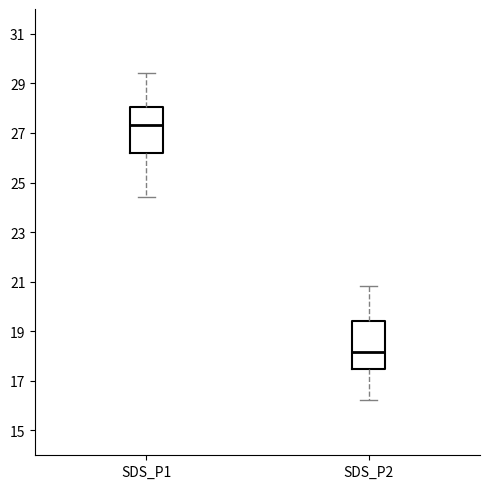

Reading left to right, transcribe this box plot: for each box, give where its median line is, the range the box spans, and where its two whiskers end, as read against the y-axis. The values are not printed on the chart, so give them approximately, as read against the axis.

SDS_P1: median 27.4, box 26.2 to 28.0, whiskers 24.4 to 29.4
SDS_P2: median 18.2, box 17.4 to 19.4, whiskers 16.2 to 20.8